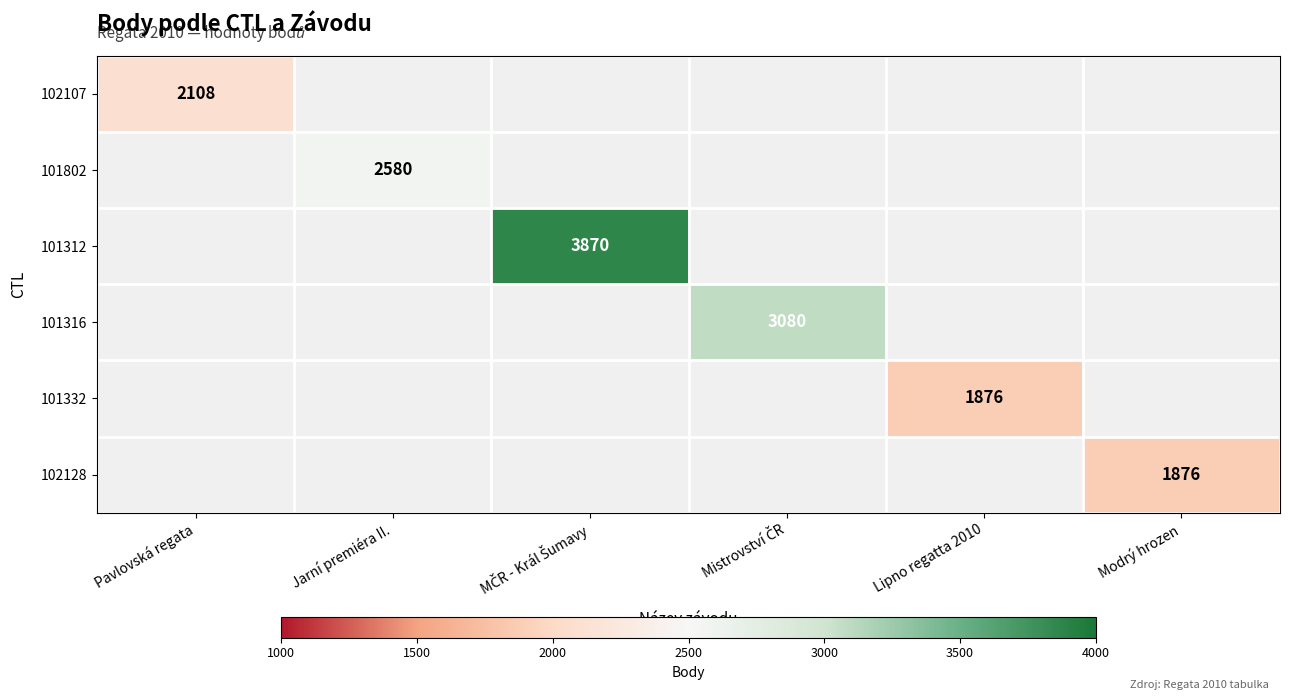

The 101332 series shows 1876 at Lipno regatta 2010. True or false?

True